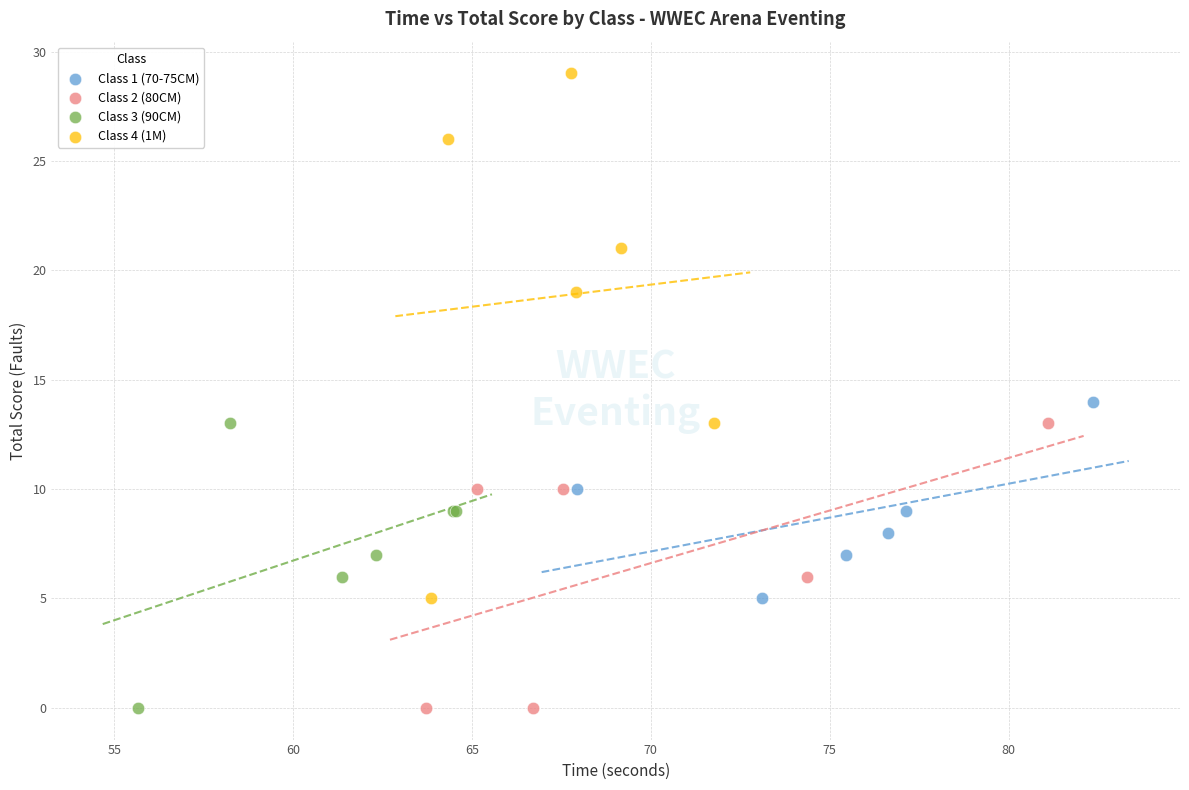

Which series reaches the maximum Y coordinate?

Class 4 (1M)